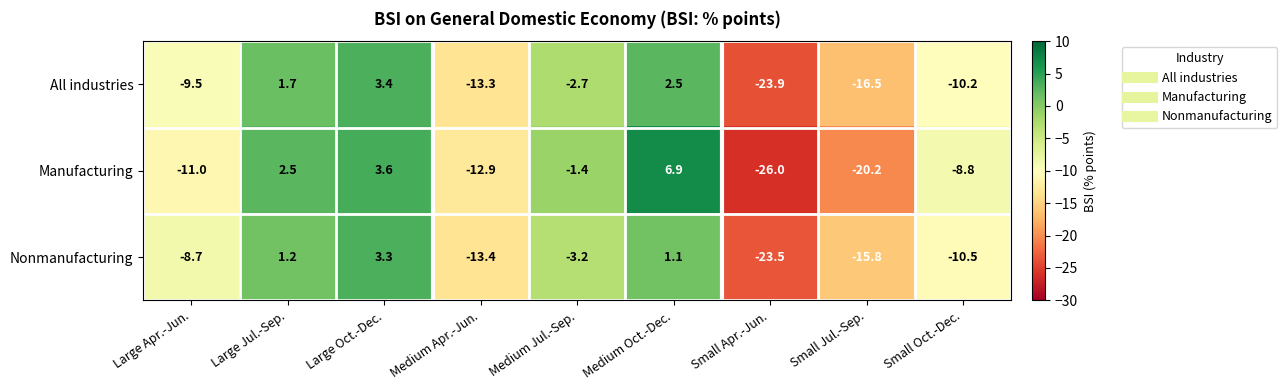

Rank the series at Large Jul.-Sep. from highest to lowest value.

Manufacturing, All industries, Nonmanufacturing